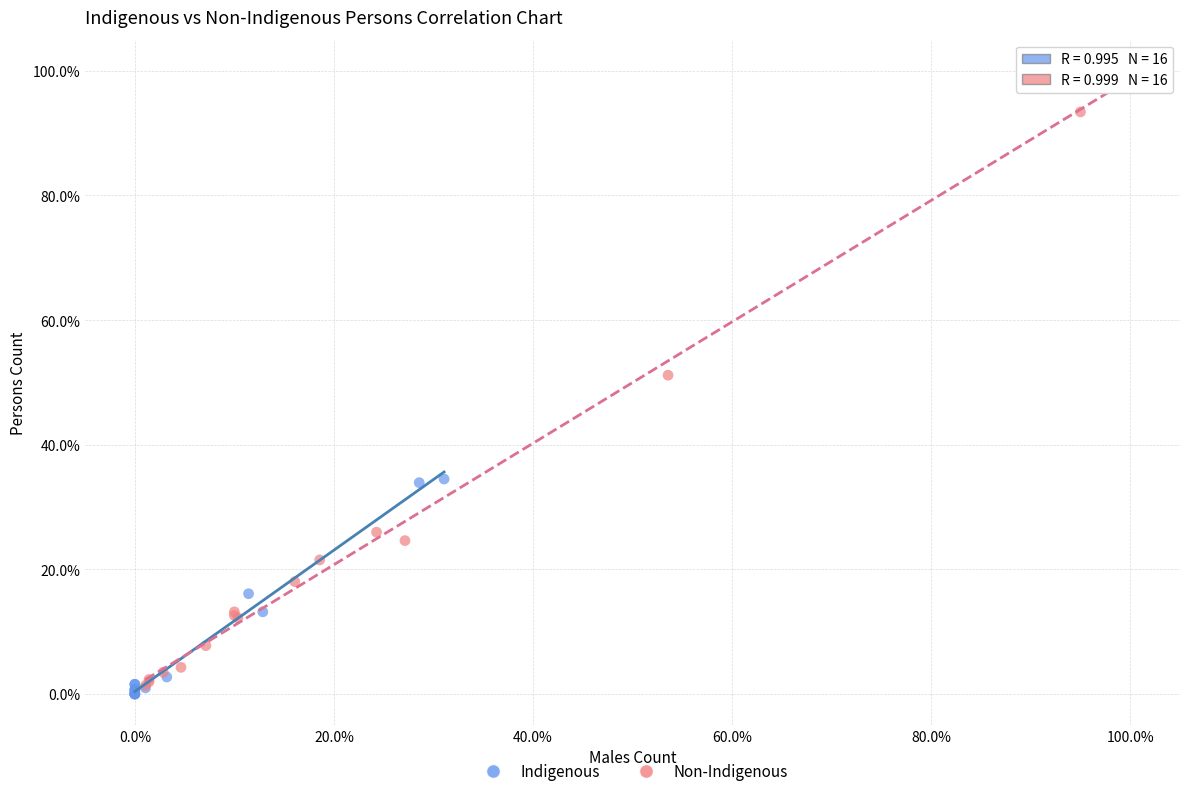

What are all the series names shown in the legend?

Indigenous, Non-Indigenous